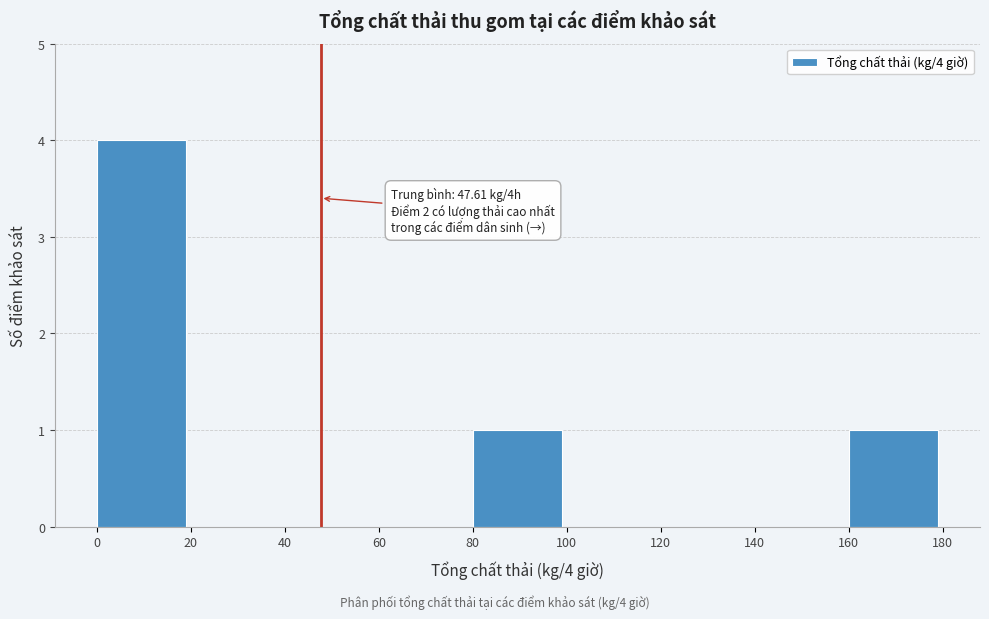

Which range on the x-axis has the tallest bar?

0 to 20